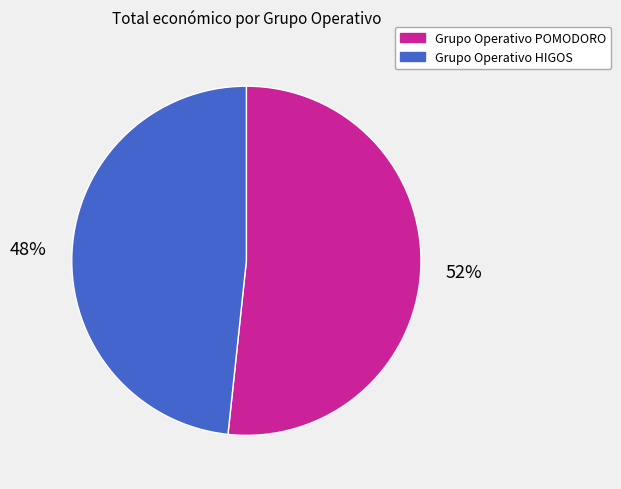

To the nearest percent, what is the average slice percentage?

50%